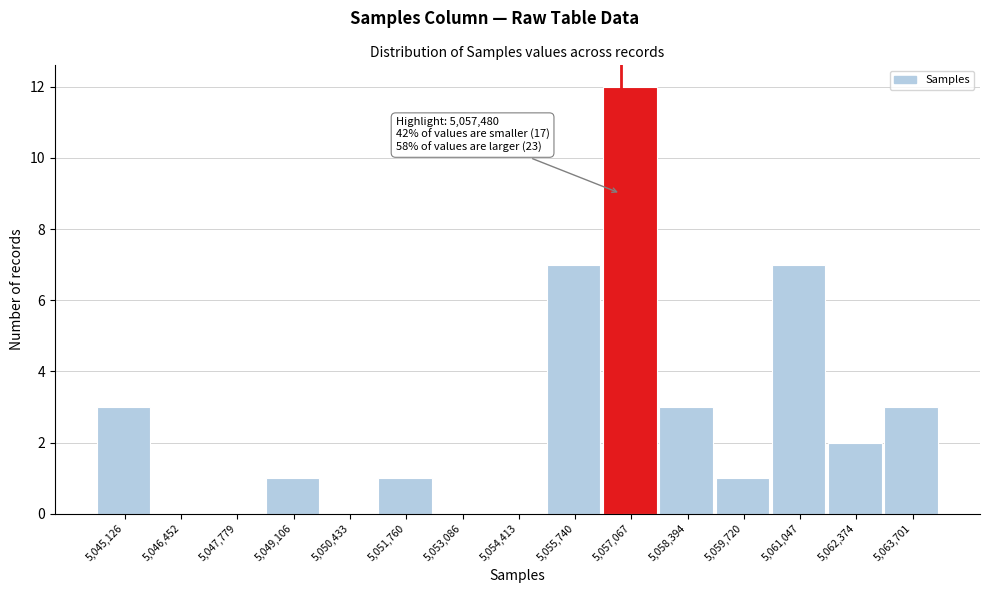

Reading left to right, extract all data points from this chart.

5,045,126=3	5,046,452=0	5,047,779=0	5,049,106=1	5,050,433=0	5,051,760=1	5,053,086=0	5,054,413=0	5,055,740=7	5,057,067=12	5,058,394=3	5,059,720=1	5,061,047=7	5,062,374=2	5,063,701=3